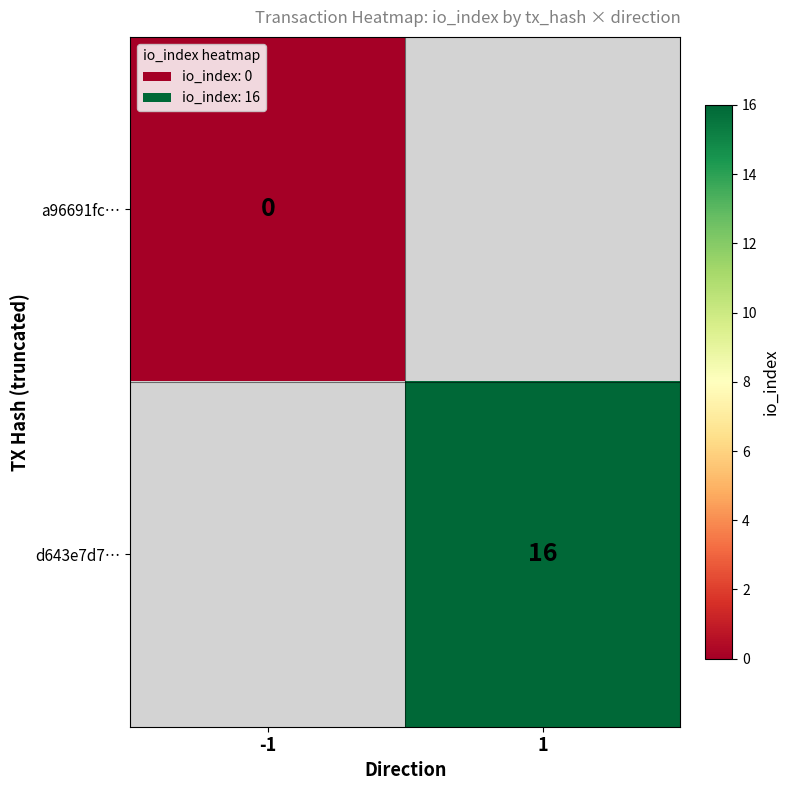

At how many categories does at least one series exceed 10?

1